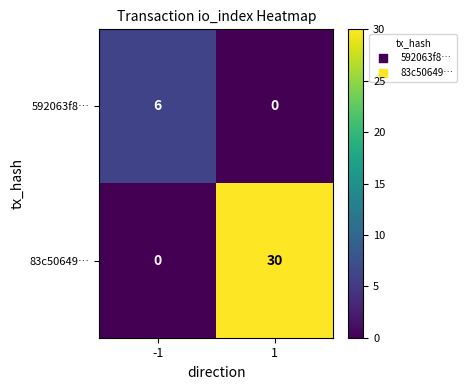

How many categories are shown in the chart?

2